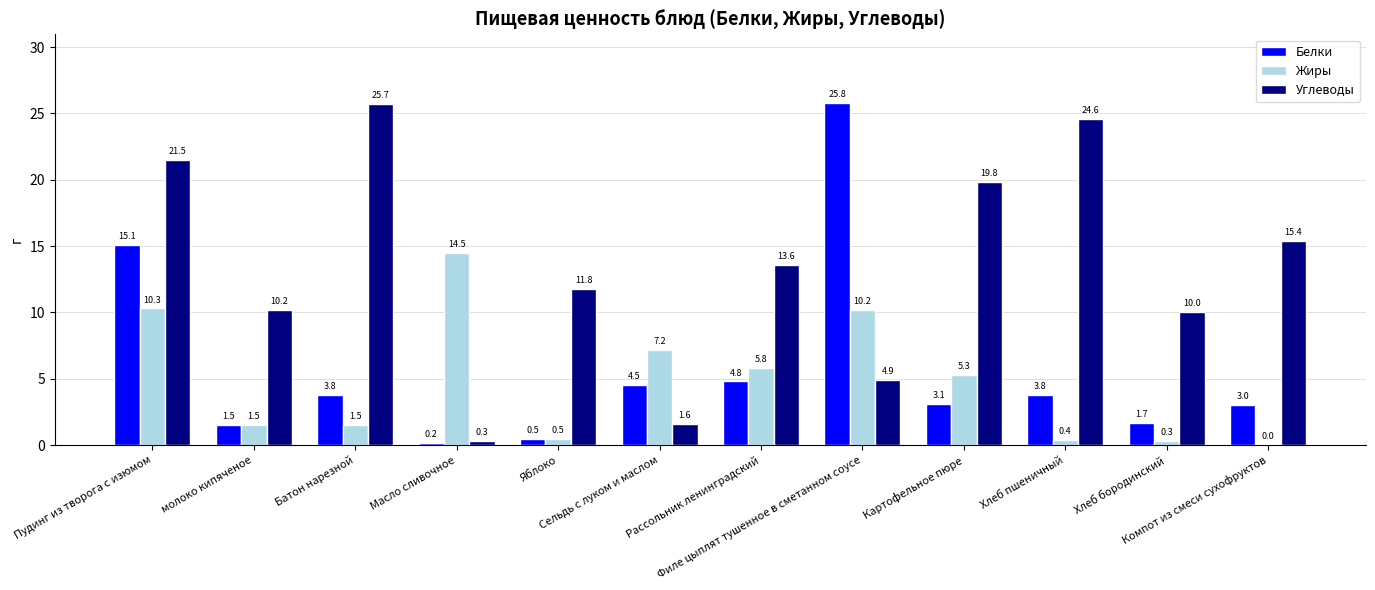

How many data points in Углеводы are above 13?

6